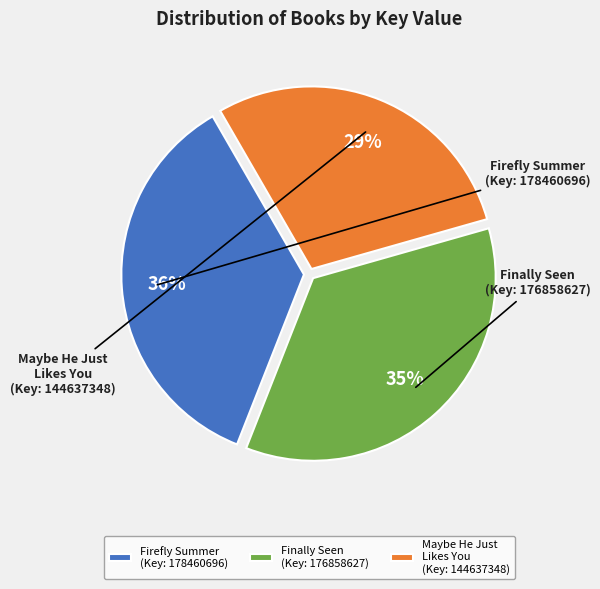

Does any single category account for the majority?

No